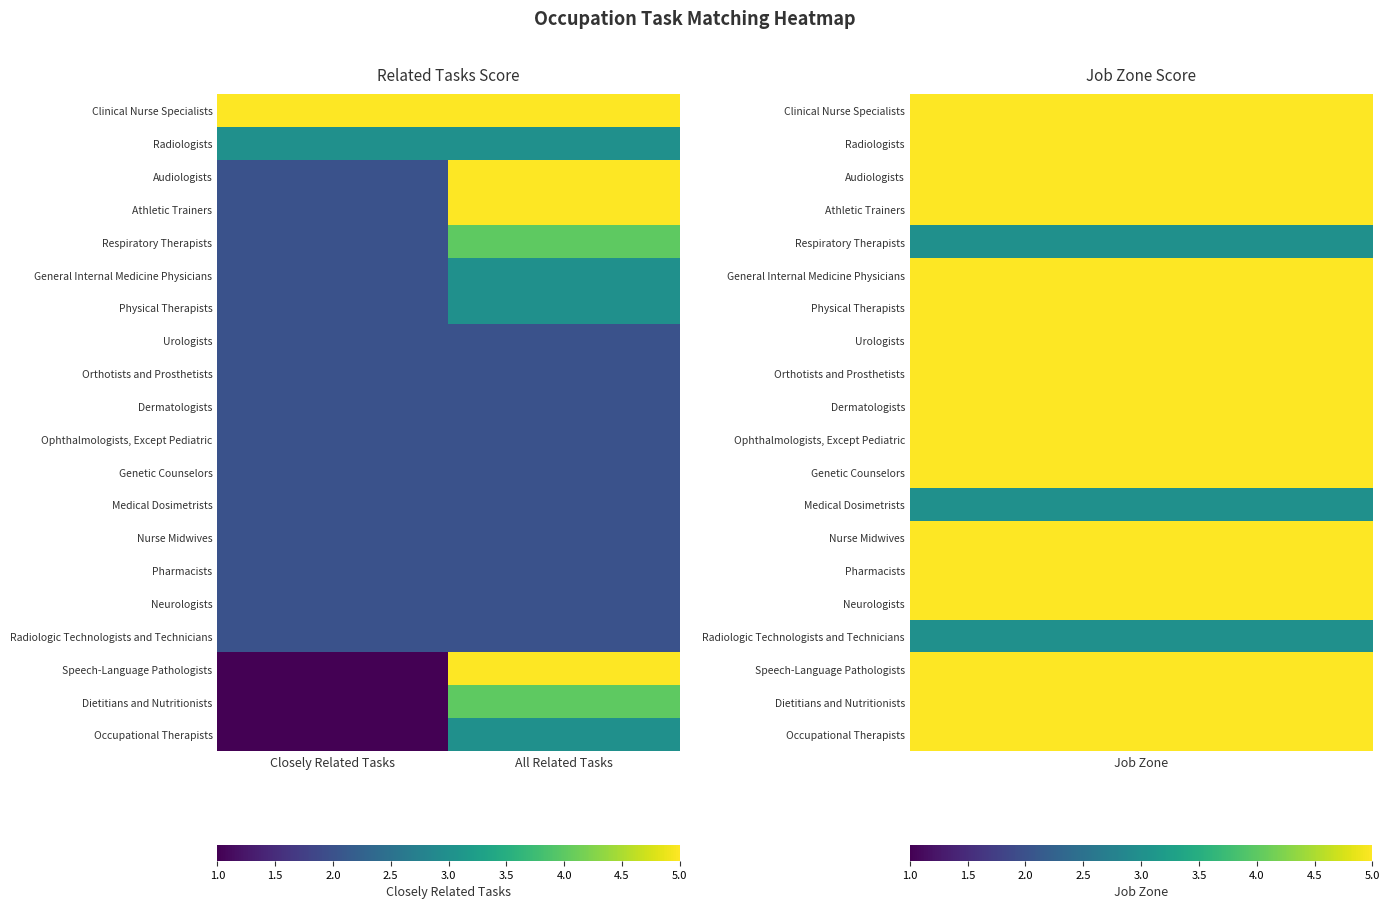

What is the spread (max minus min) of values at Closely Related Tasks?

4